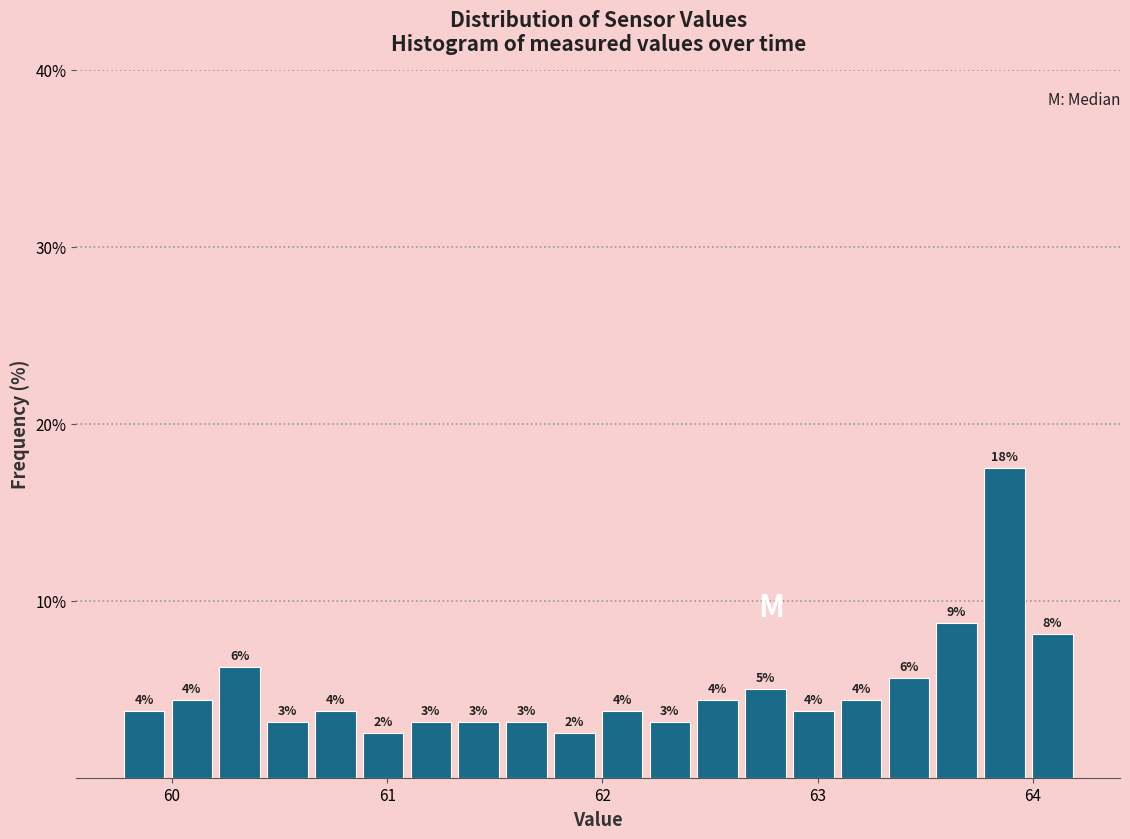

Around what value on the x-axis is the tallest bar? Give the approximate position of its centre, as read against the axis.

63.9